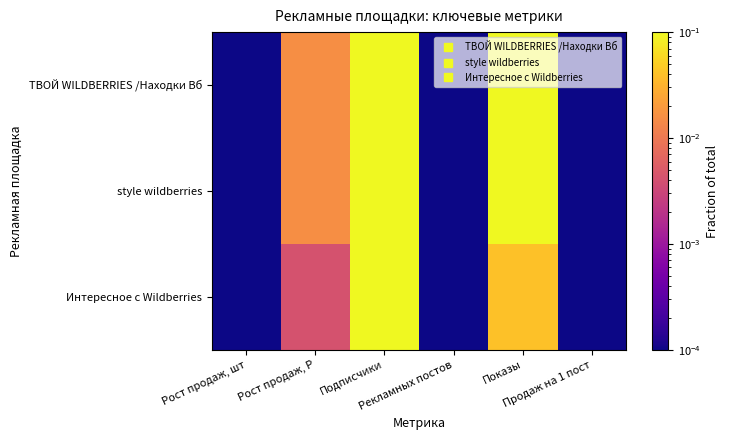

What is the difference between the highest and lowest values at Показы?

0.2